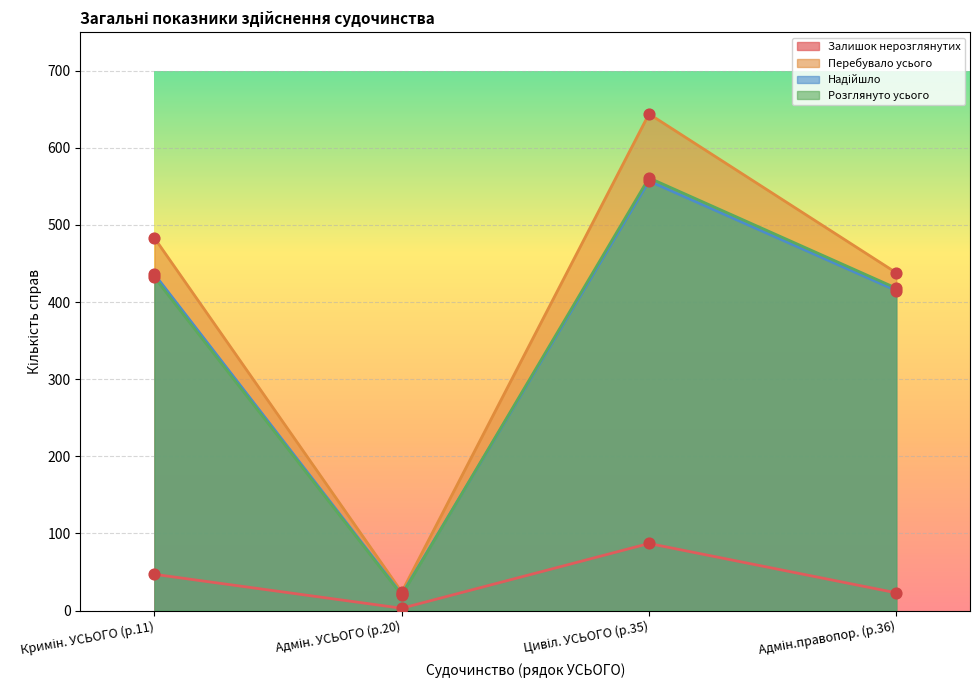

Which series has the largest total across all categories?

Перебувало усього